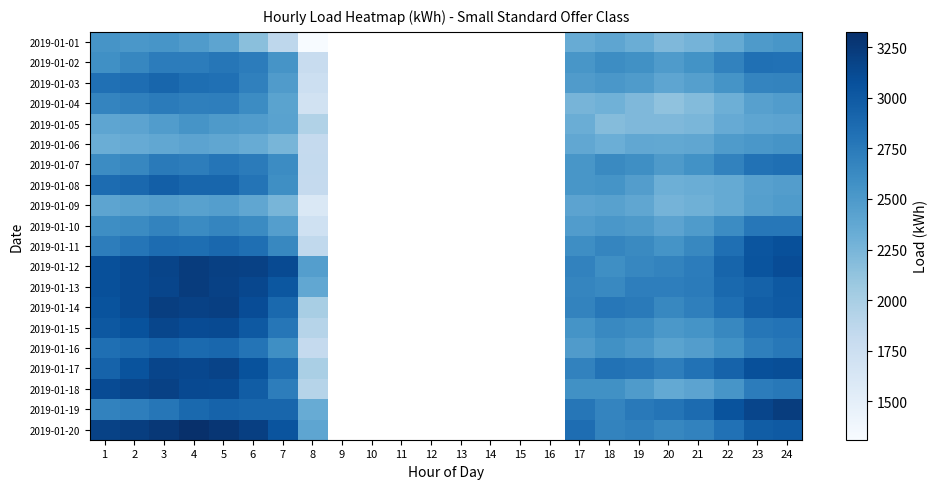

At how many categories does at least one series exceed 2575?

15